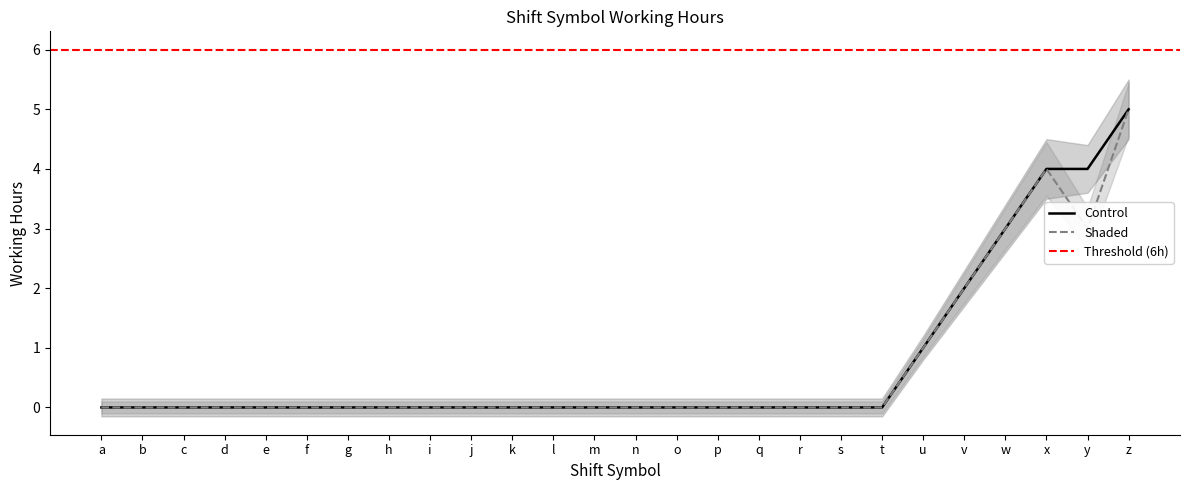

At which category is the sum across all series the highest?

z